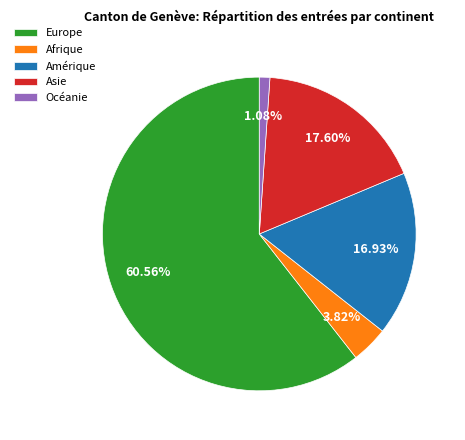

To the nearest percent, what is the difference between the largest and smallest slice percentages?

59%